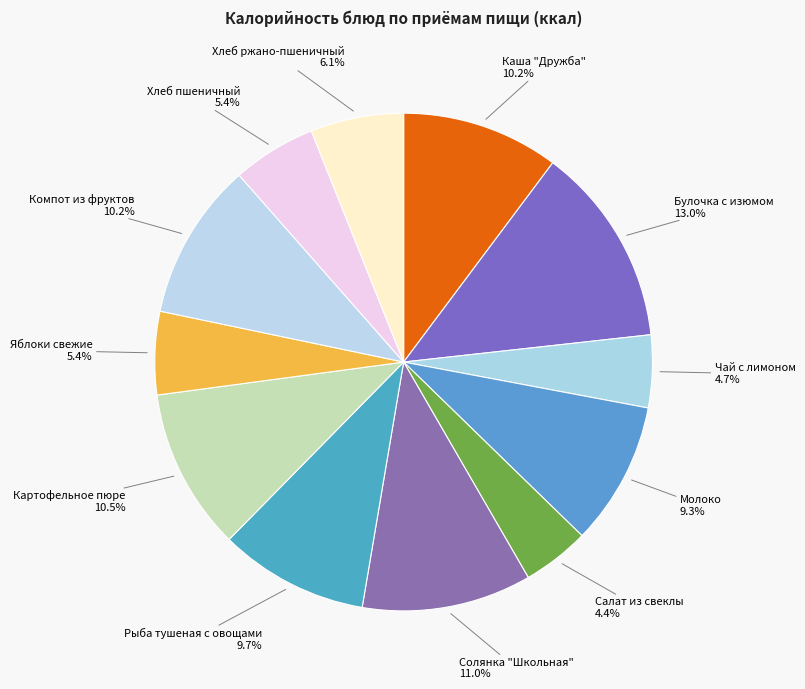

How many slices are in this pie chart?

12